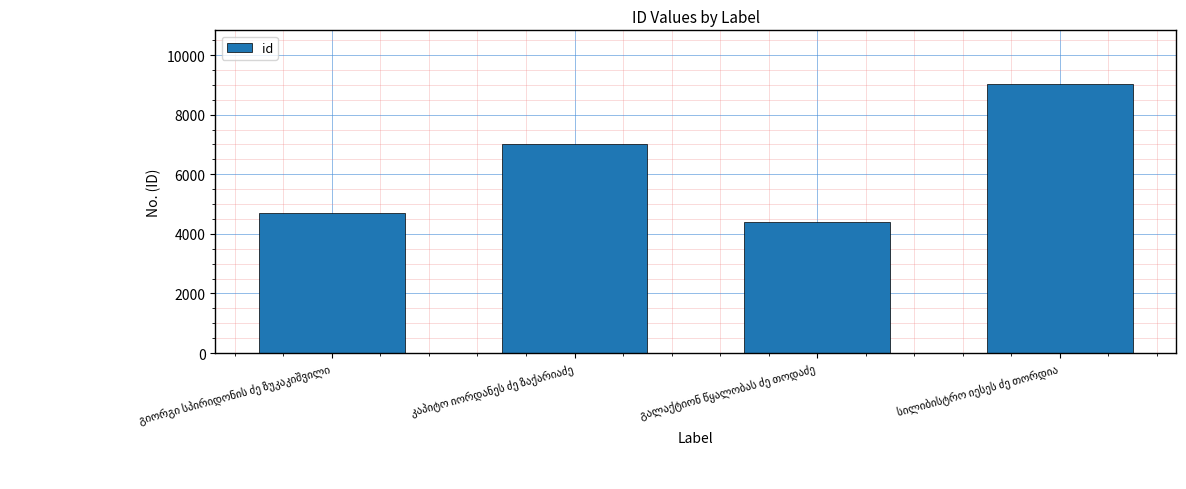

What is the greatest value displayed?

9023